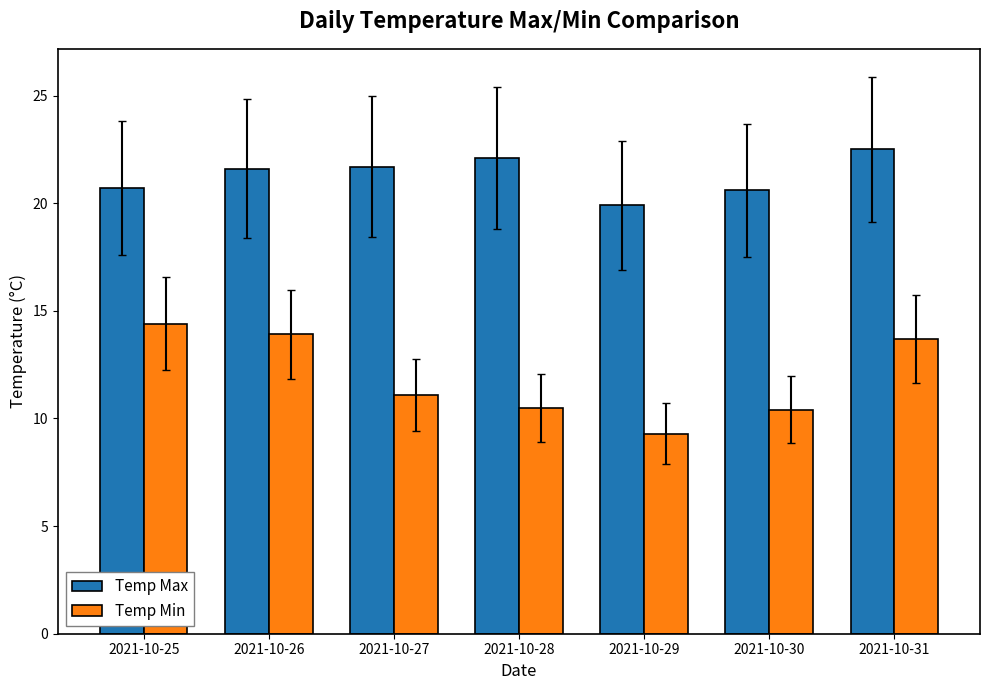

What is the difference between the maximum and minimum values in the Temp Min series?

5.1